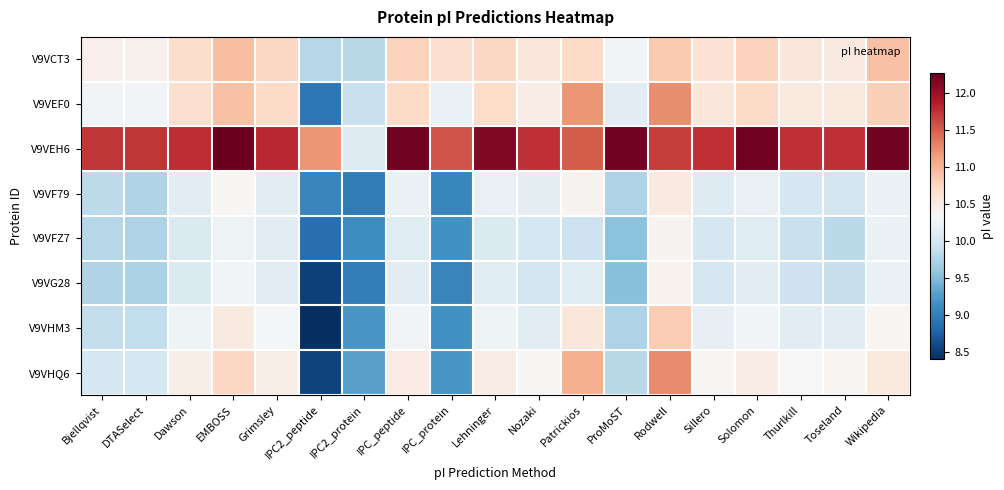

At which category is the sum across all series the highest?

Rodwell